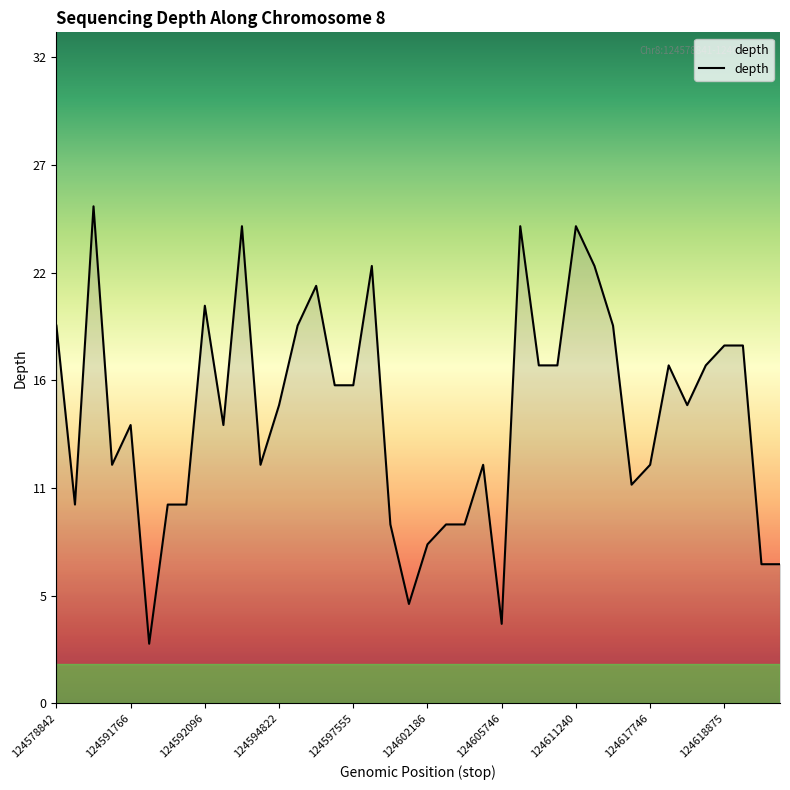

Does the chart have visible grid lines?

No